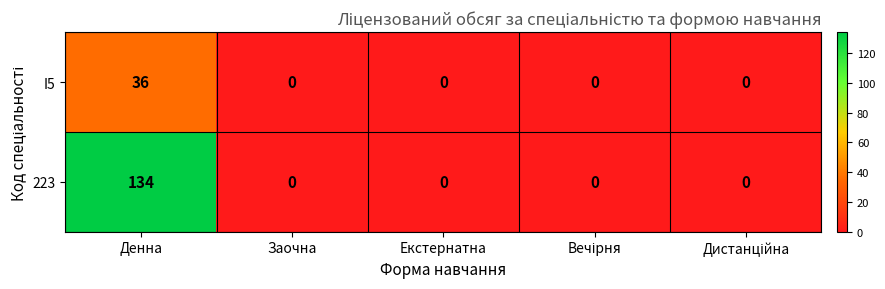

How many distinct data groups are displayed?

2